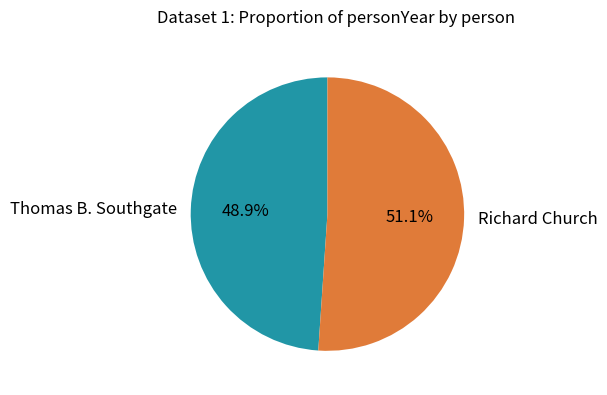

Which slice represents more than half of the pie?

Richard Church